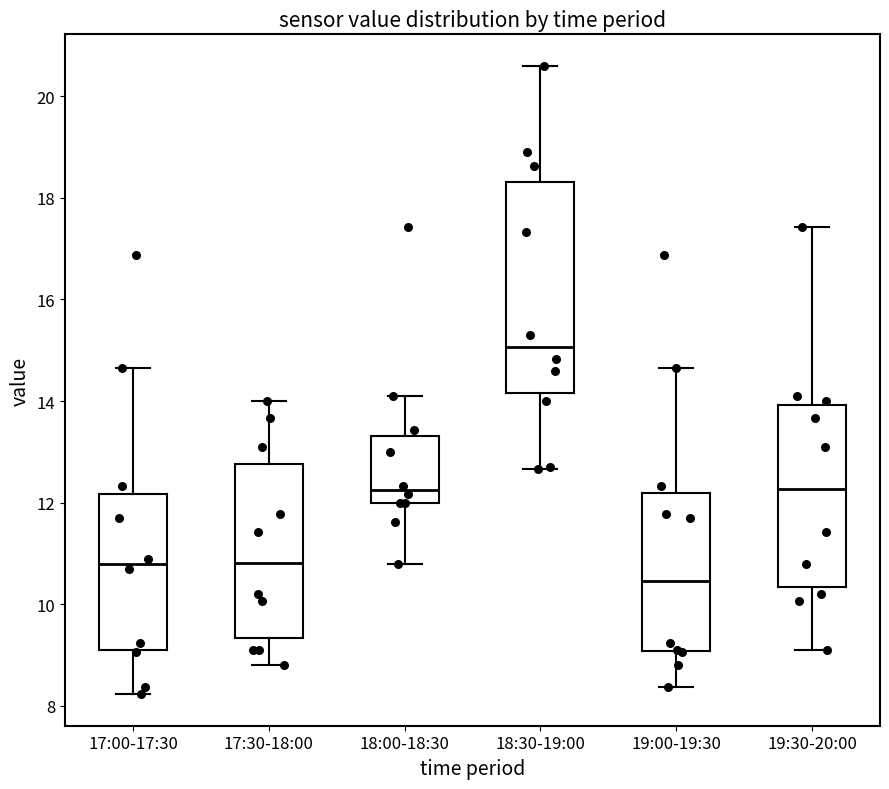

Which box is the tallest, from its lower edge to its upper edge?

18:30-19:00